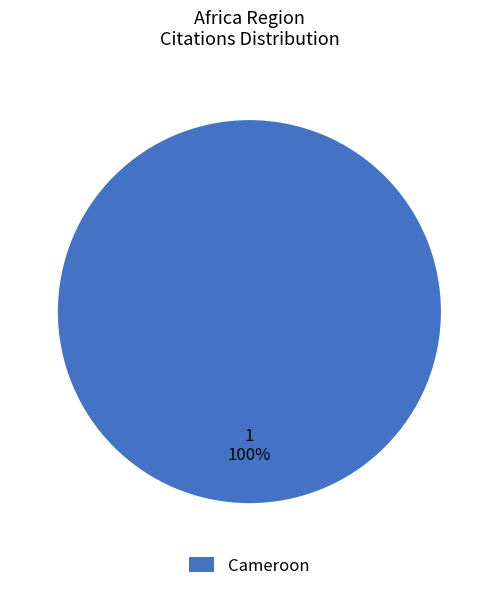

Rank the categories by value from lowest to highest.

Cameroon